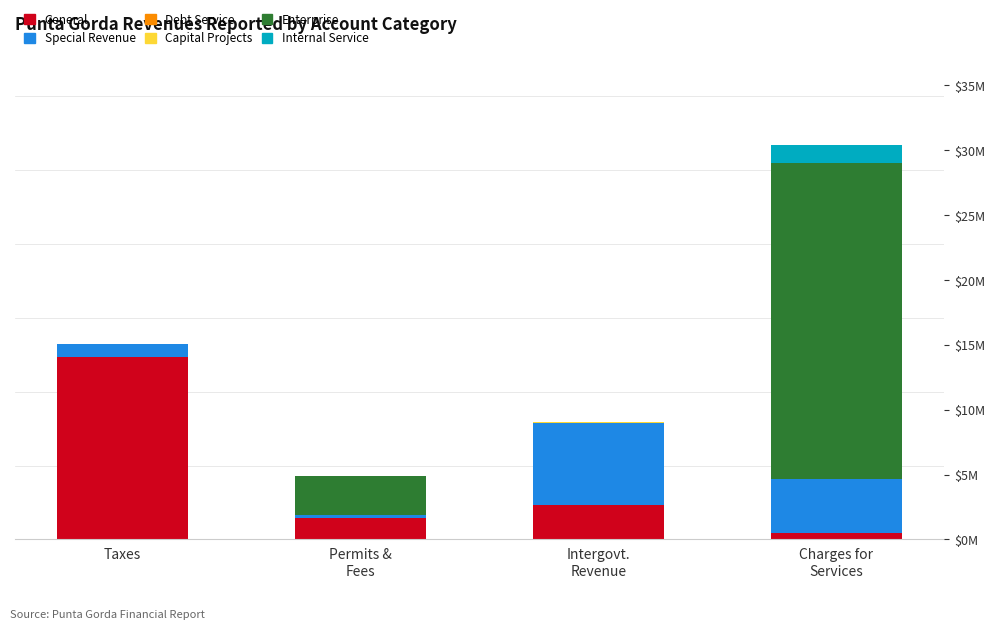

Which series changed the most between Taxes and Permits &
Fees?

General